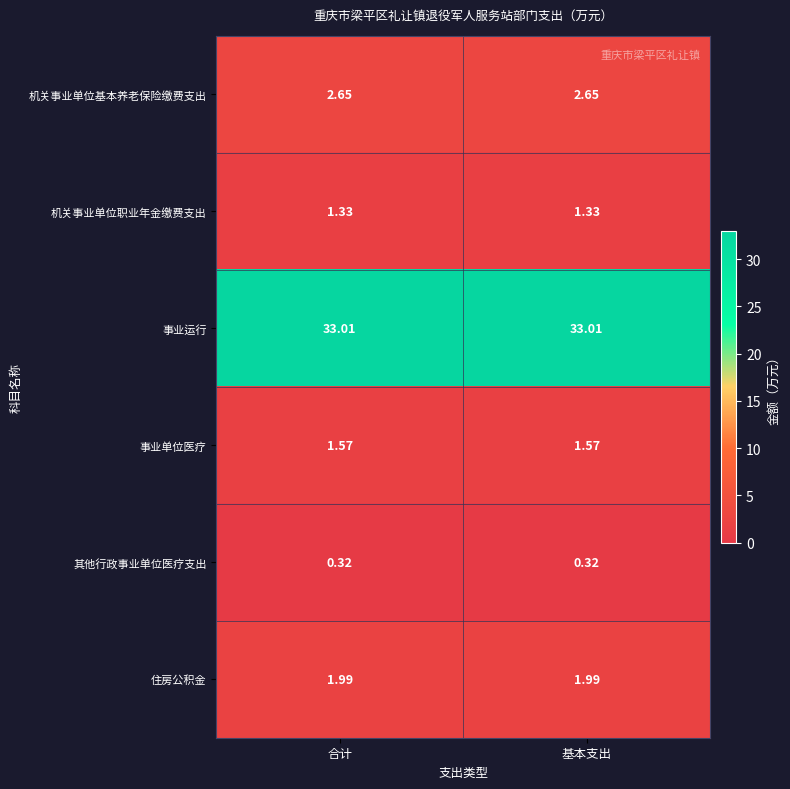

Which series has the largest total across all categories?

事业运行